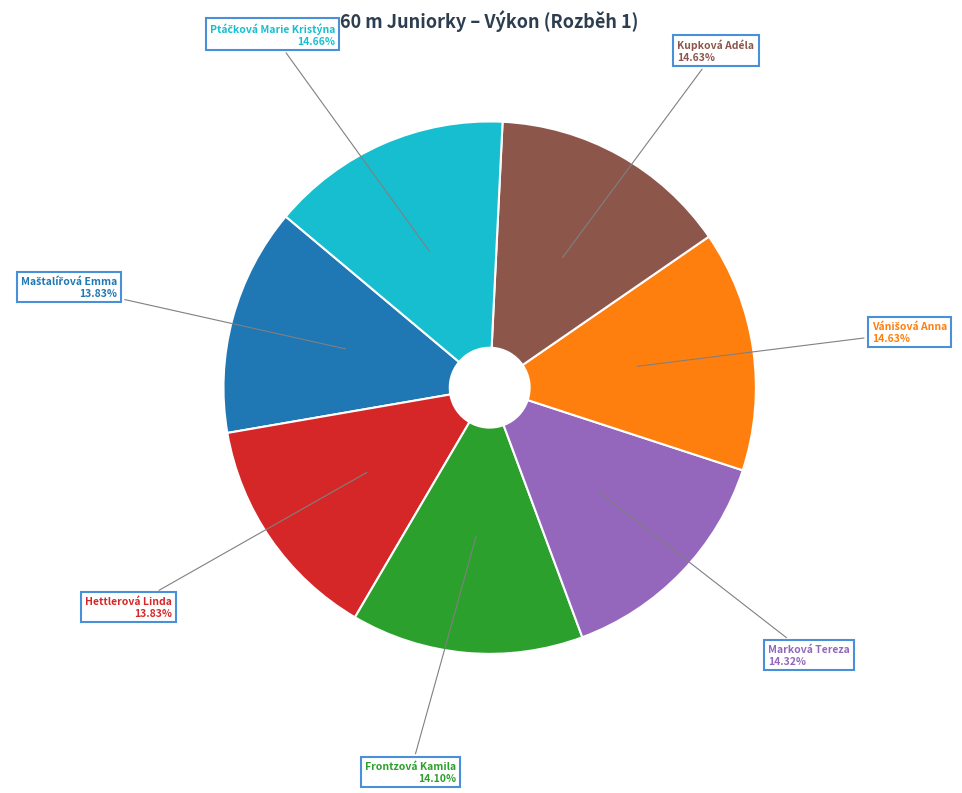

Does any single category account for the majority?

No